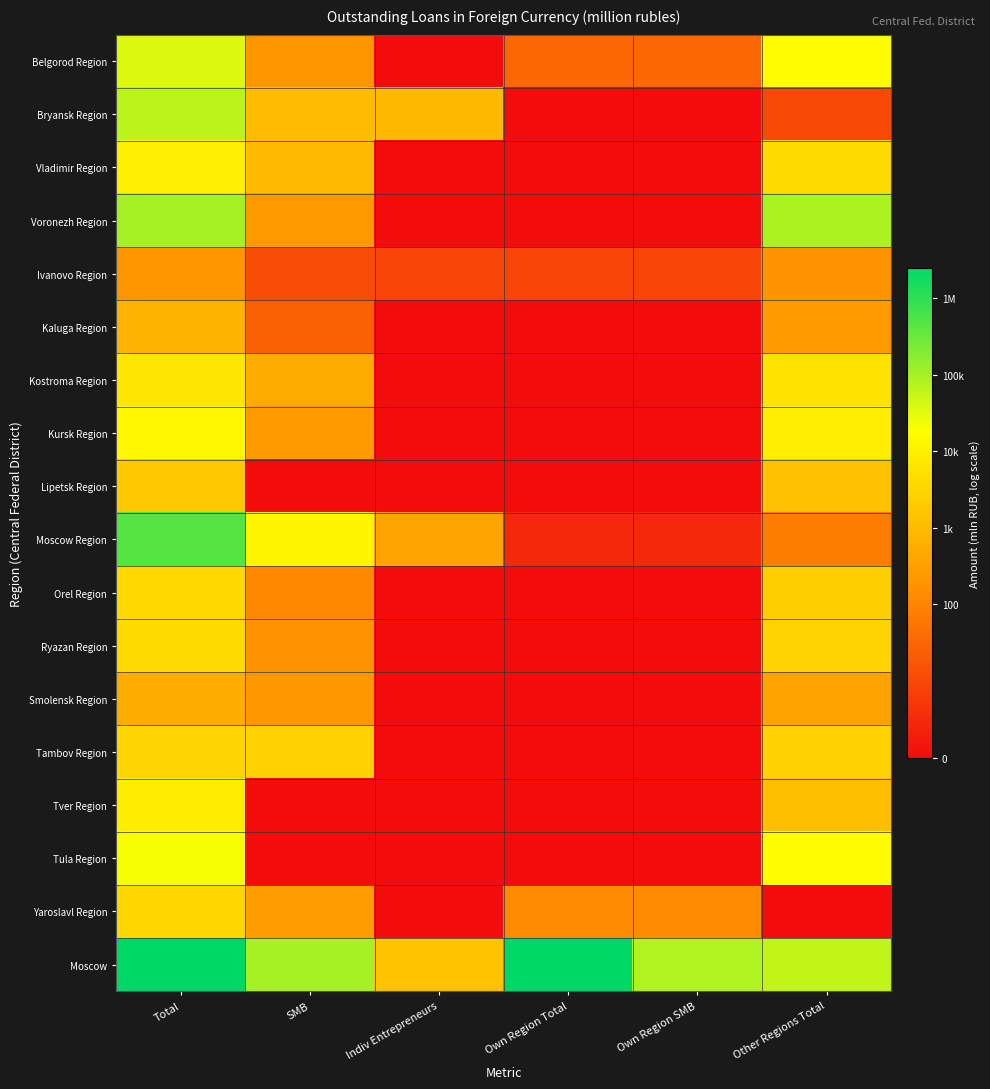

Between Indiv Entrepreneurs and Own Region SMB, which is larger?

Own Region SMB